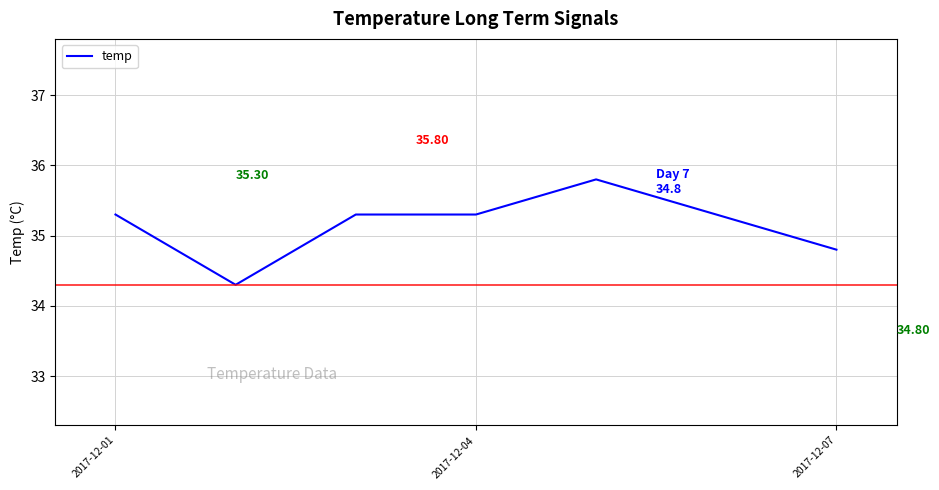

True or false: there are more than 0 points higher than both neighbors.

True